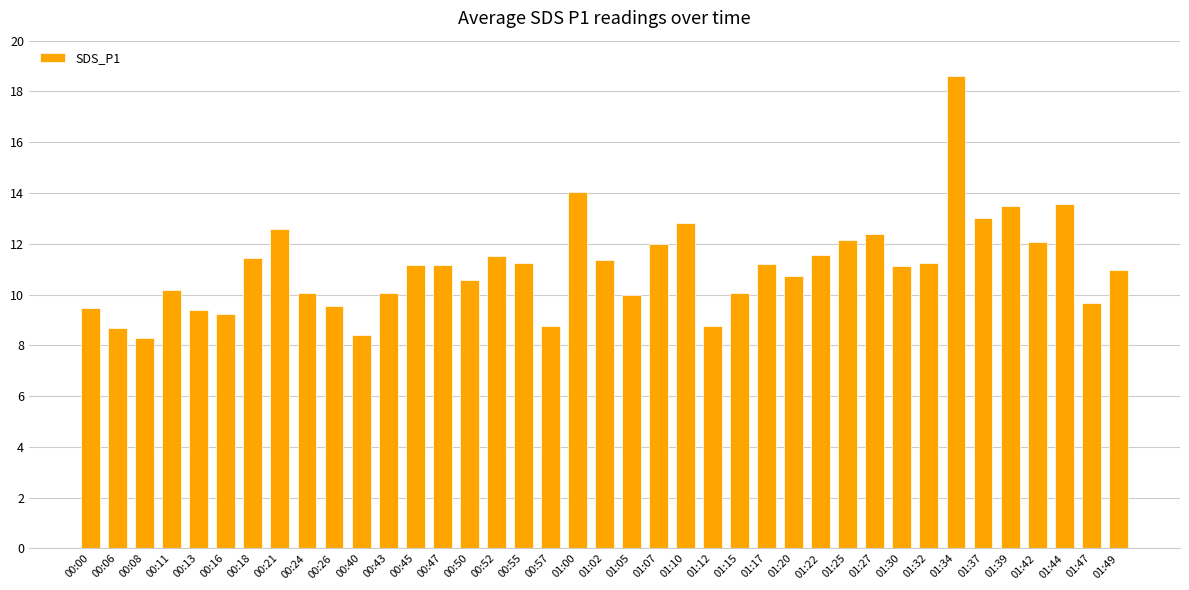

Read the value at 00:52.

11.5